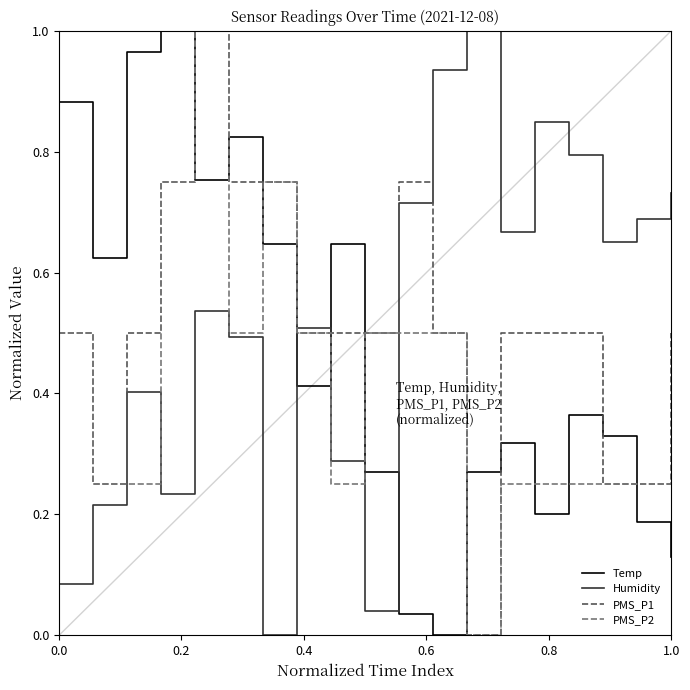

True or false: PMS_P2 and Temp intersect in this chart.

True